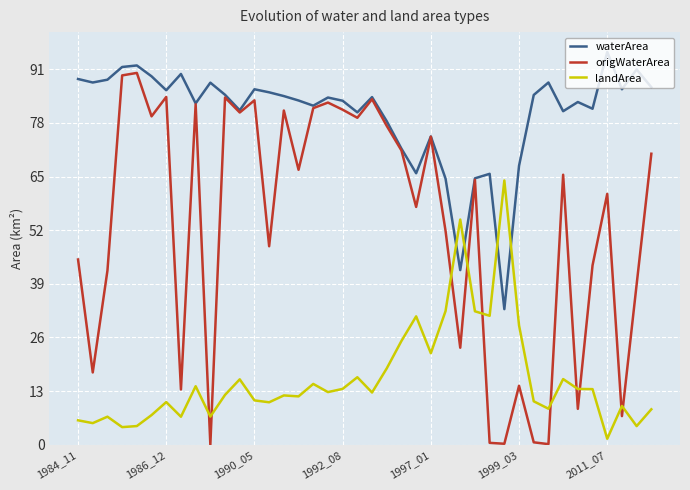

Which series has the widest spread of values?

origWaterArea